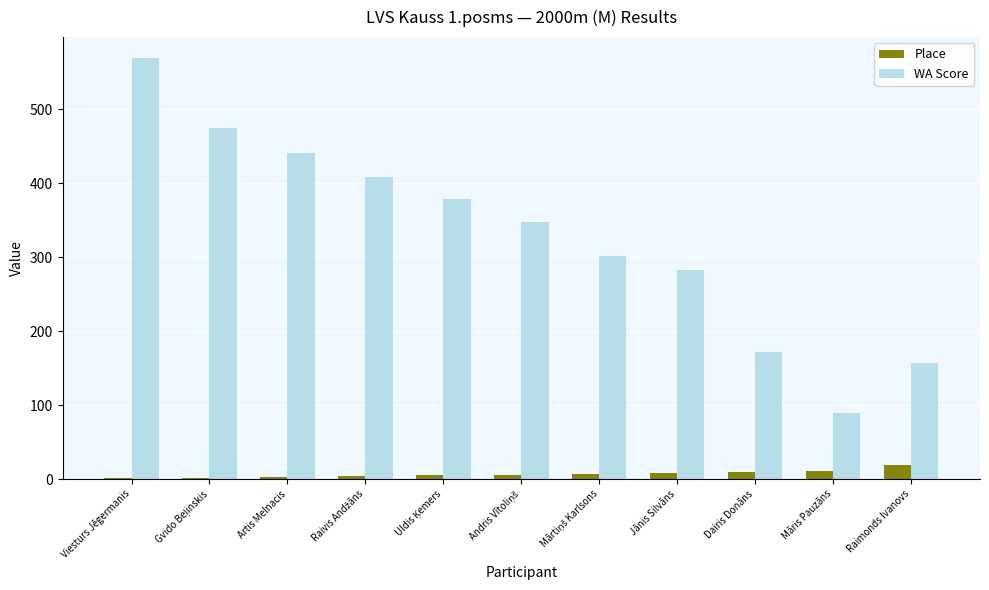

At which category is the sum across all series the highest?

Viesturs Jēgermanis